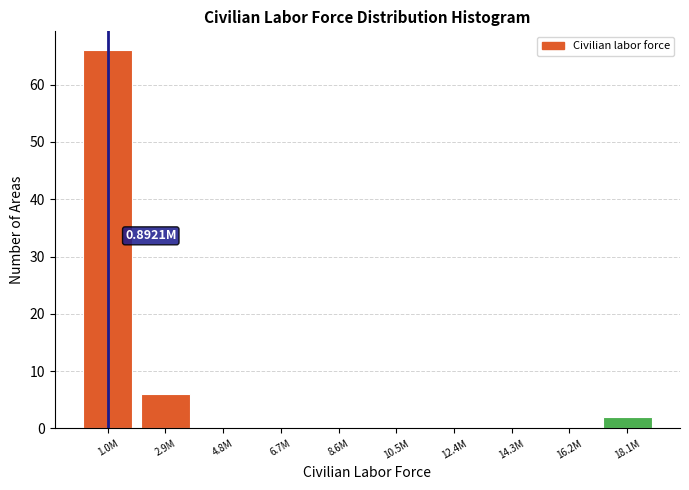

What is the change in value from 2.9M to 14.3M?

-6